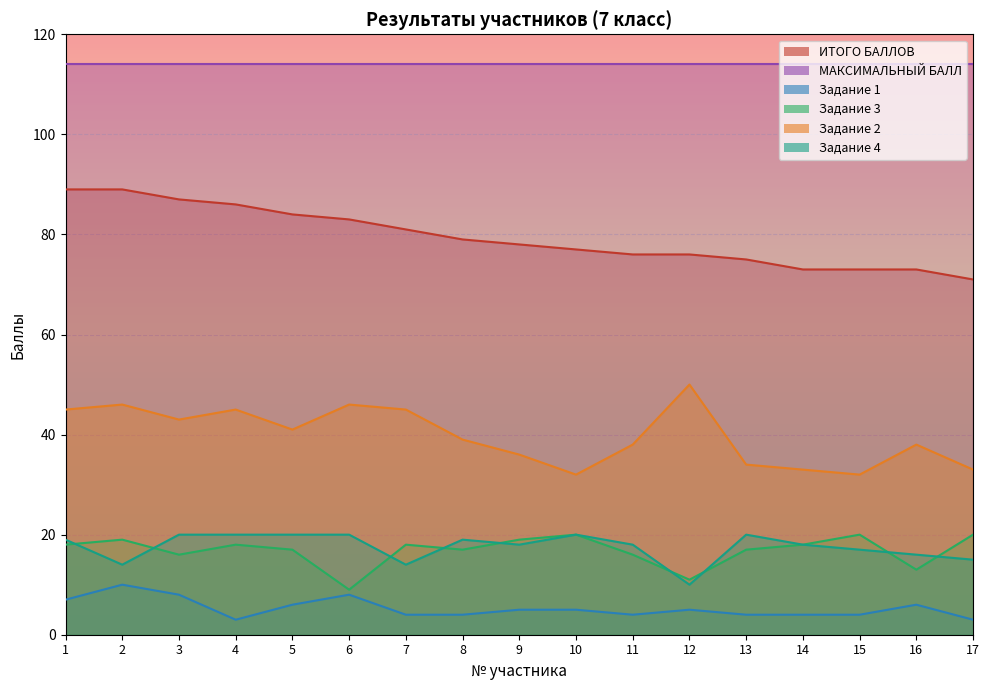

What value does the Задание 4 series have at 17, to the nearest 5?

15